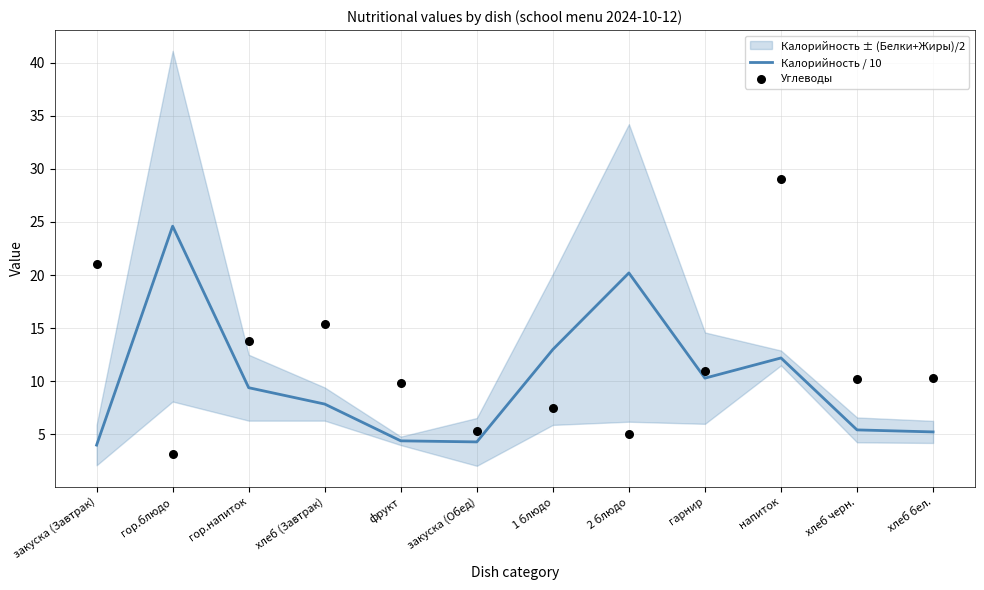

The value of Калорийность / 10 at фрукт is 4.4. True or false?

True